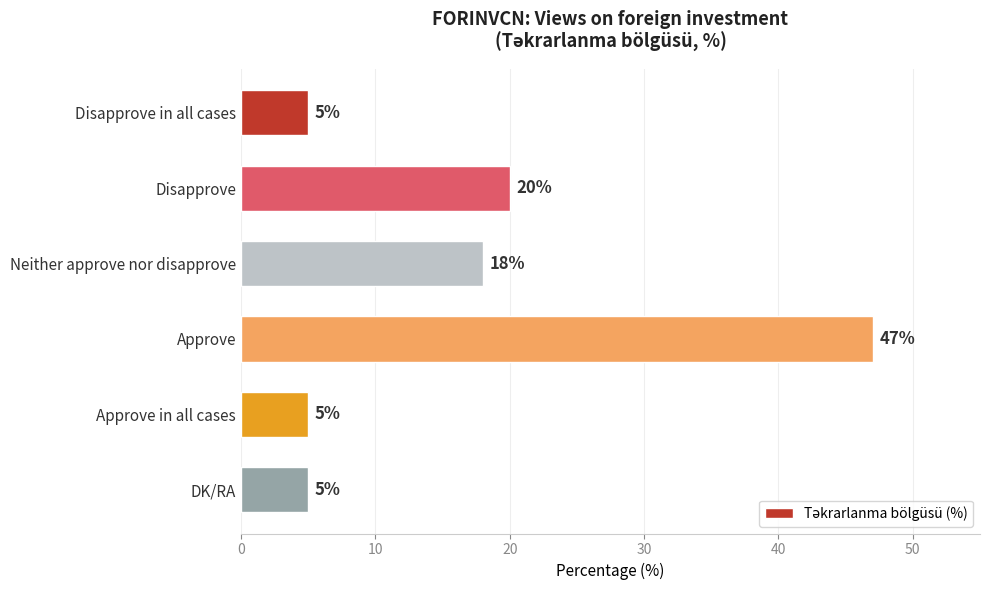

The chart shows a value of 5 at DK/RA. True or false?

True